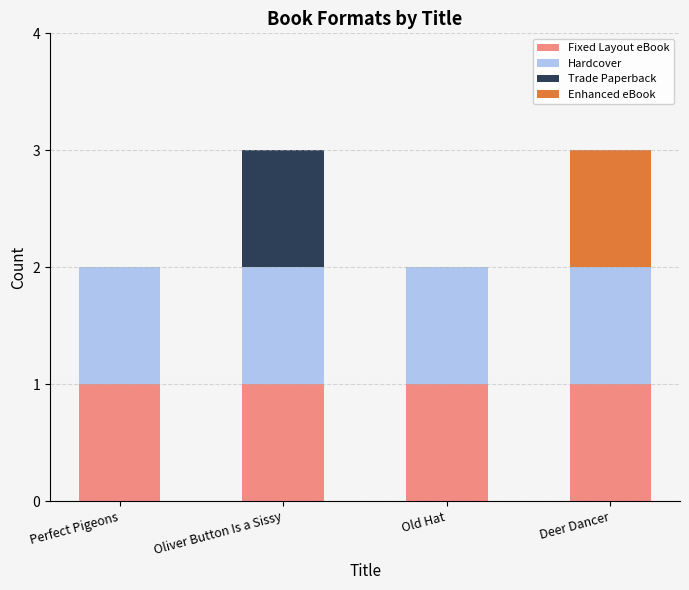

What is the total value across all series at Deer Dancer?

3